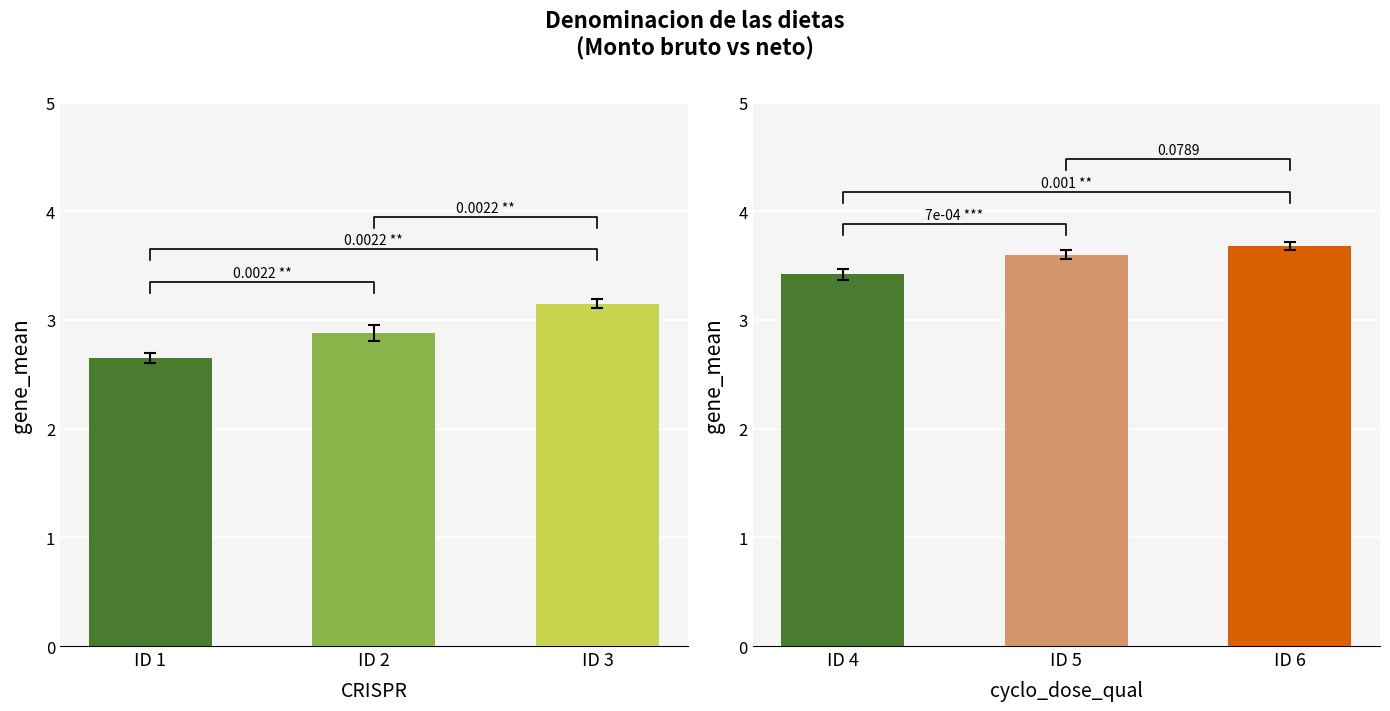

What is the difference between the maximum and minimum values in the Monto bruto de las dietas series?

0.5